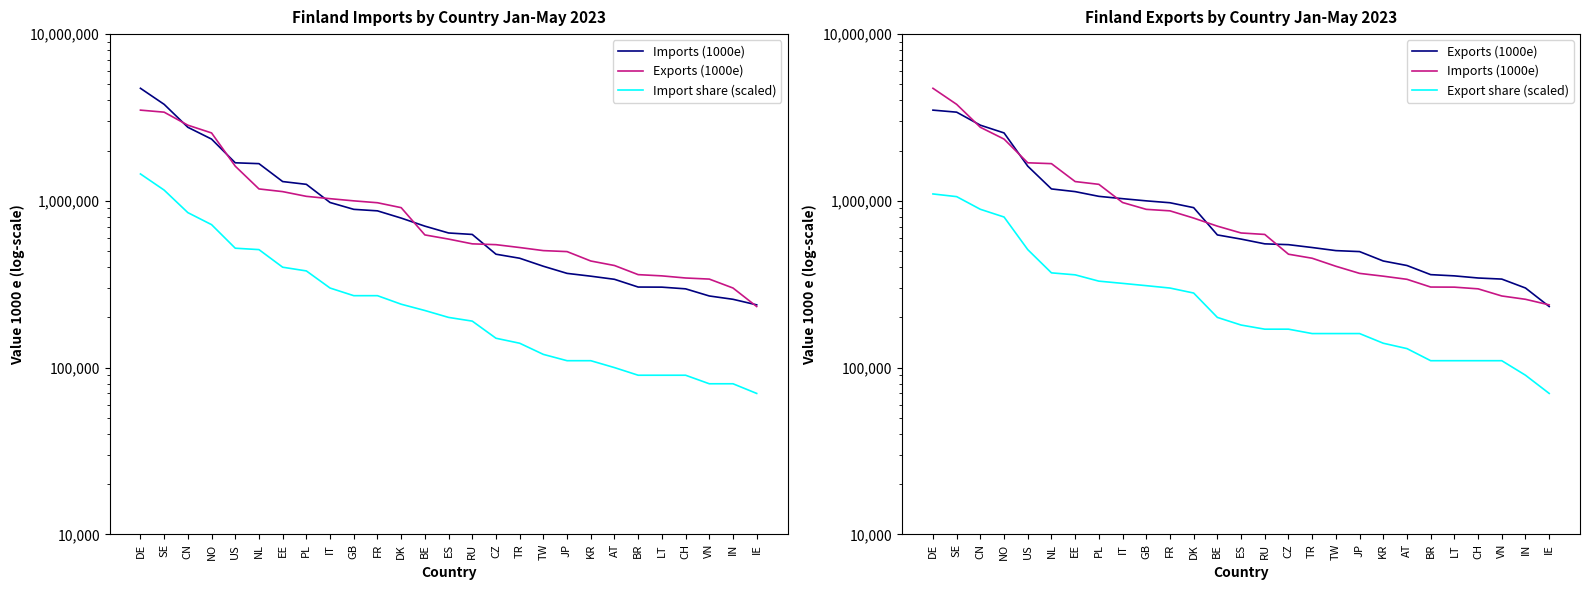

Is it true that Export share (scaled) equals 22685.7 at LT?

False